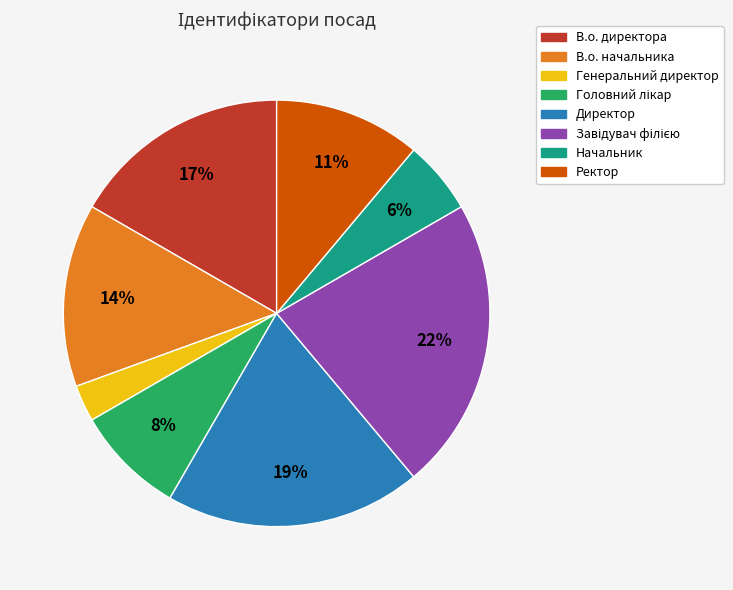

How many segments does this pie chart have?

8